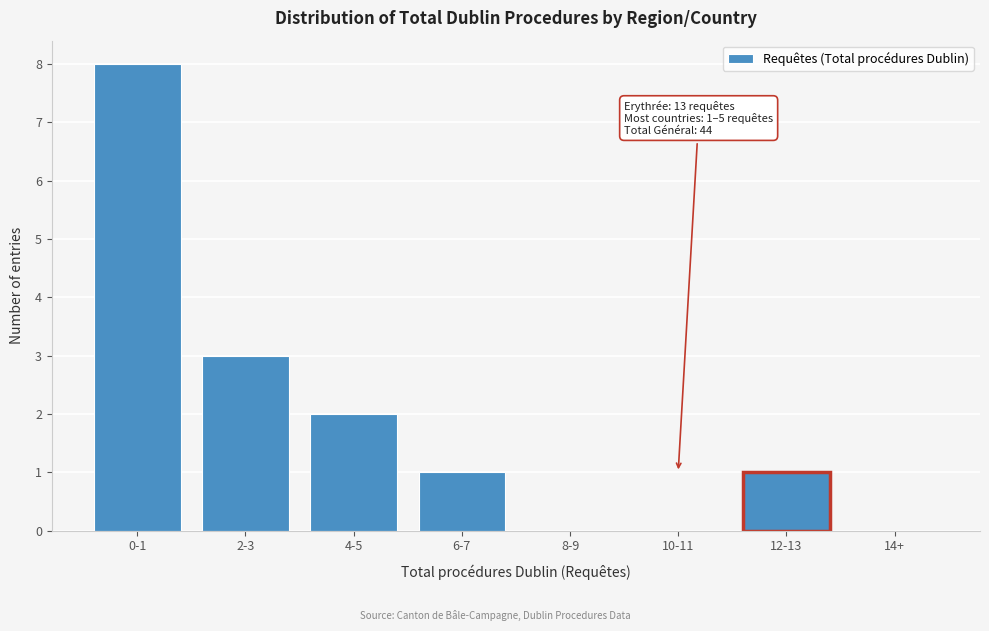

Reading left to right, list all the values displayed in this chart.

0-1=8	2-3=3	4-5=2	6-7=1	8-9=0	10-11=0	12-13=1	14+=0